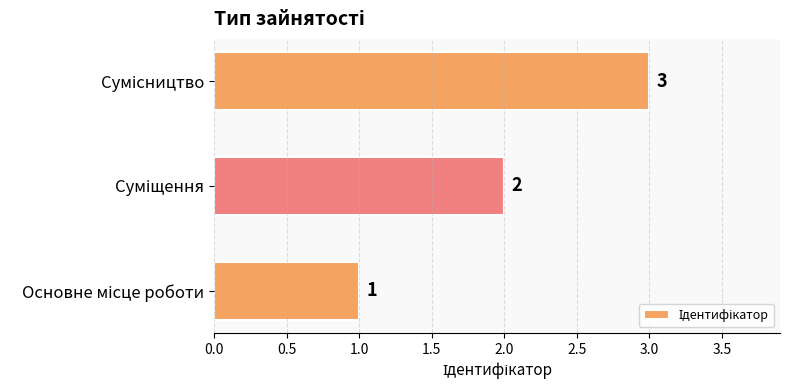

What is the difference between the second highest and minimum values?

1